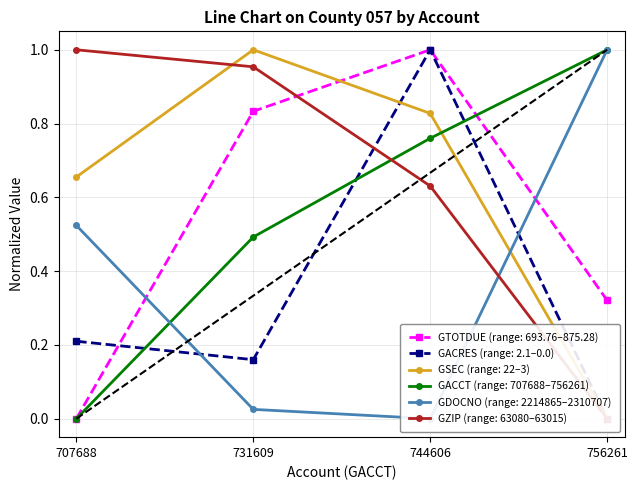

Where do GACCT and GACRES first cross each other?

707688 and 731609